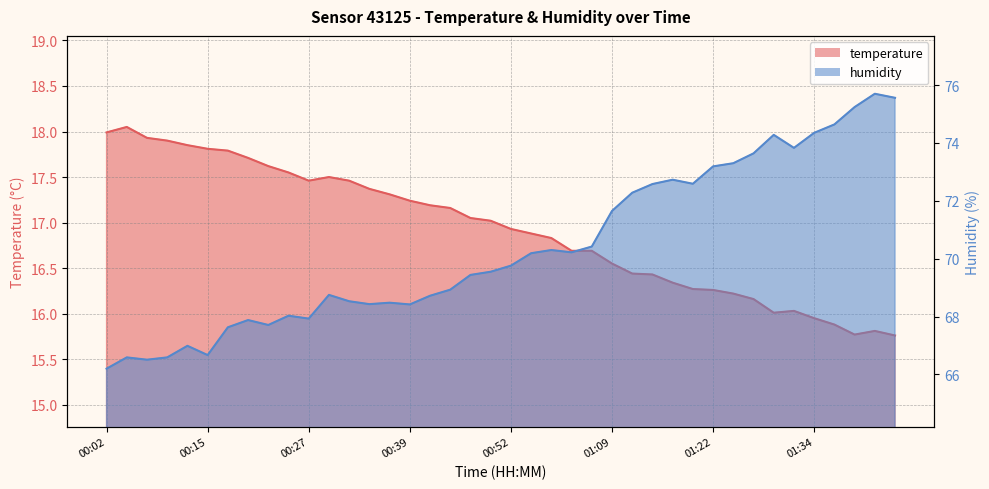

What is the difference between the maximum and minimum values in the humidity series?

9.5